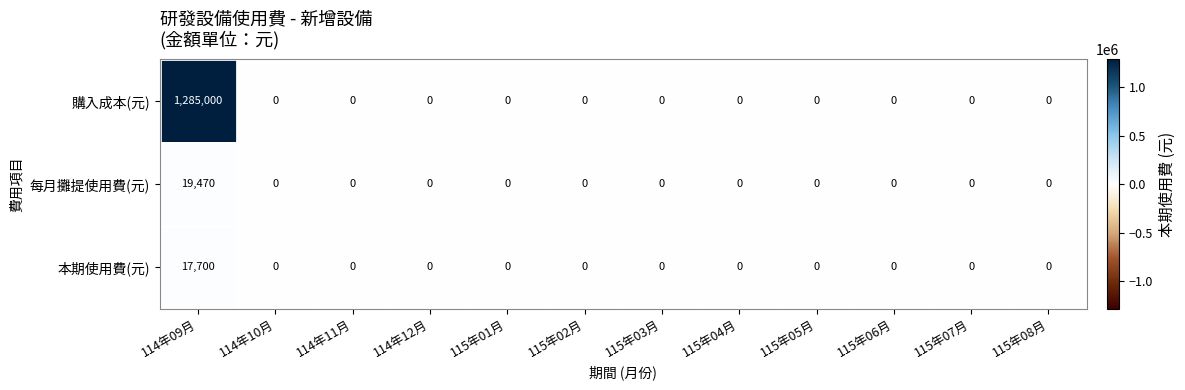

What is the difference between the maximum and minimum values in the 每月攤提使用費(元) series?

19470